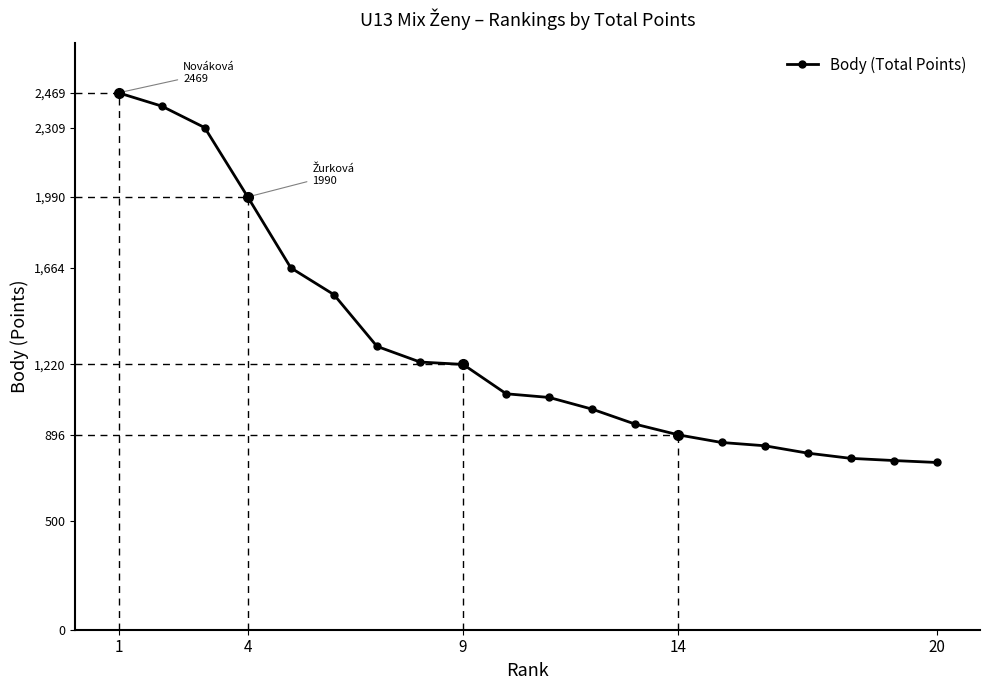

What is the difference between the second highest and minimum values?

1639